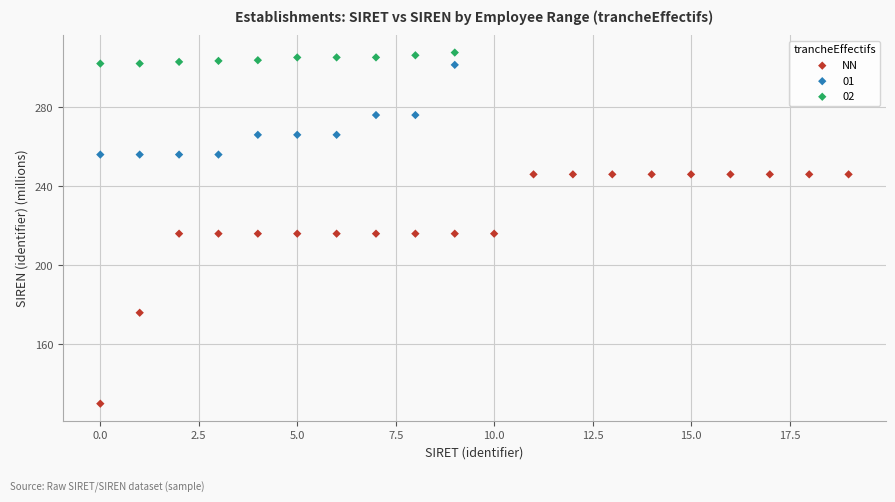

Which series reaches the minimum Y coordinate?

NN